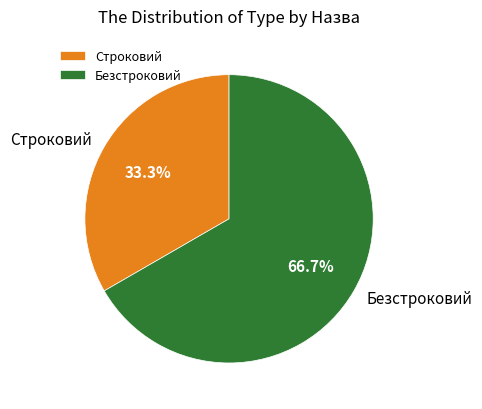

Which category has the smallest portion of the pie?

Строковий